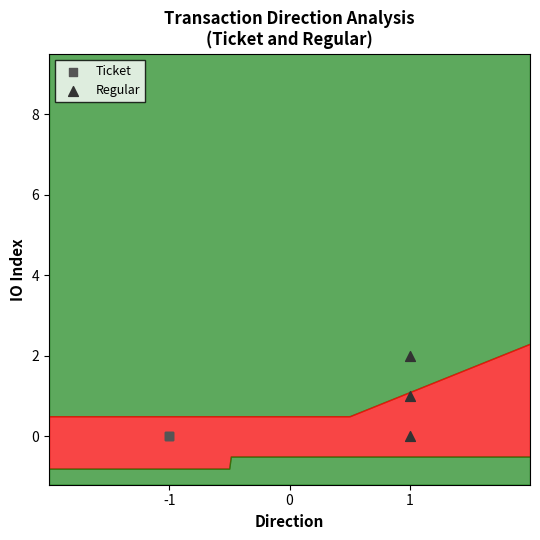

Which series reaches the maximum Y coordinate?

Regular